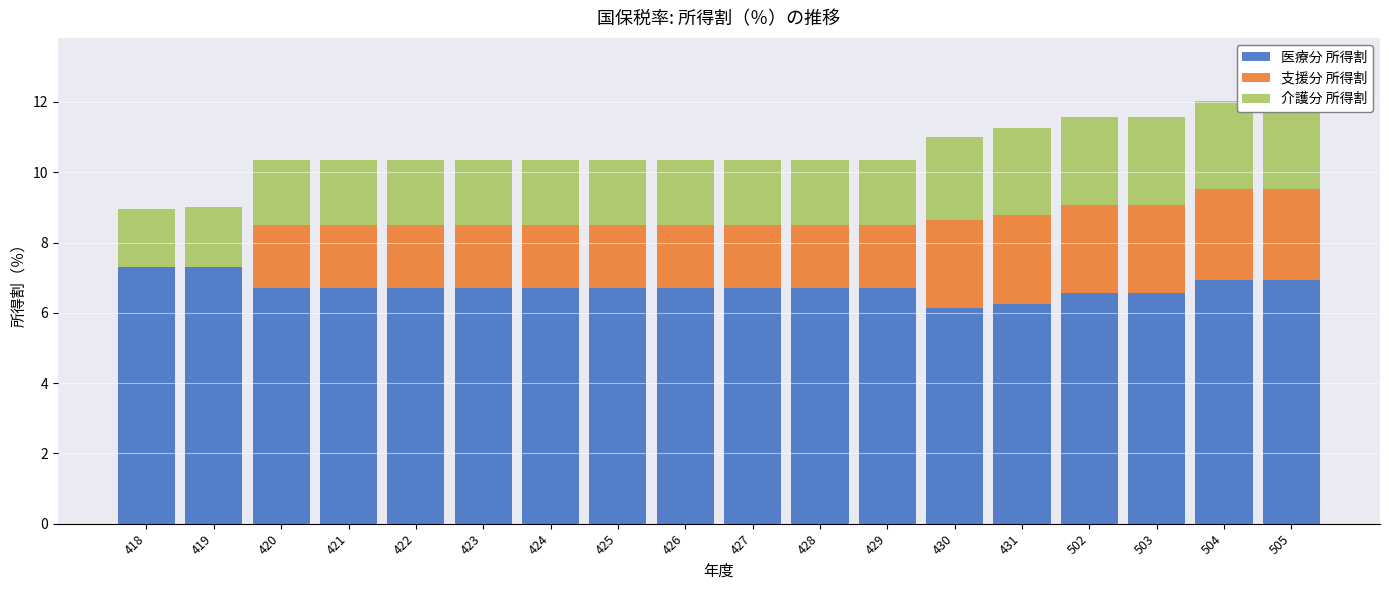

At how many categories does at least one series exceed 7?

2